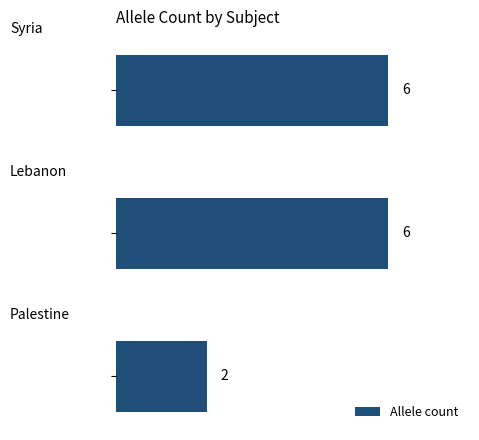

What is the difference between the maximum and minimum values?

4